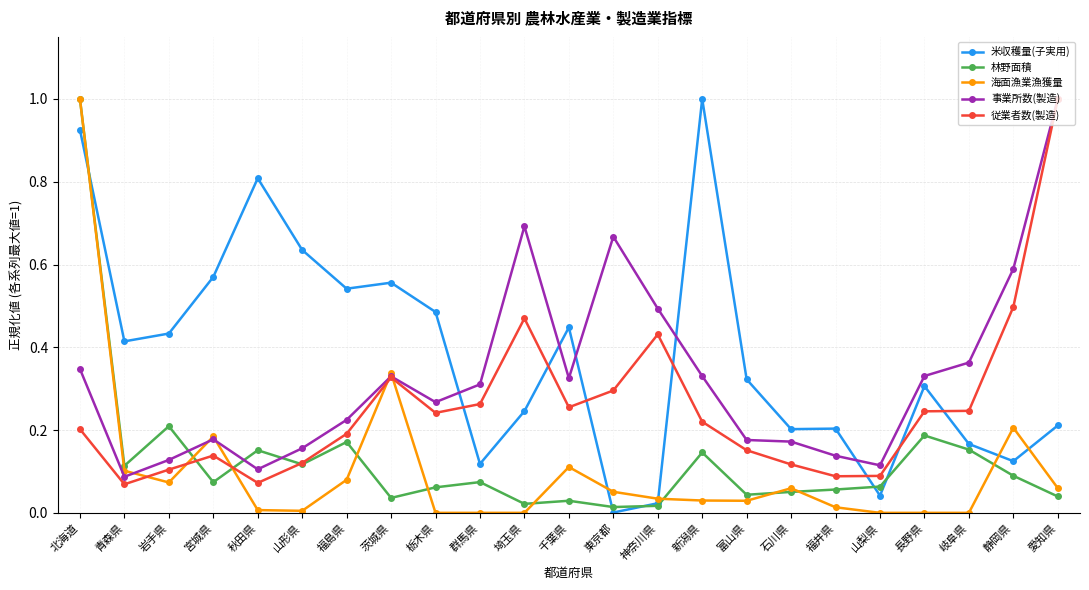

At which category is the sum across all series the highest?

北海道